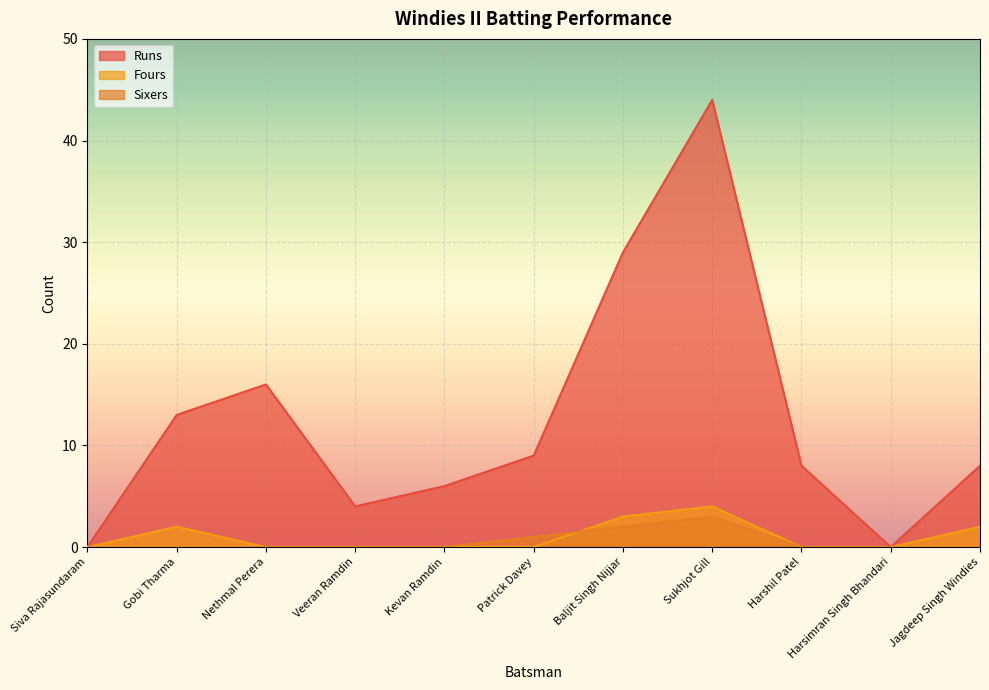

Which has a higher value, Kevan Ramdin or Siva Rajasundaram?

Kevan Ramdin